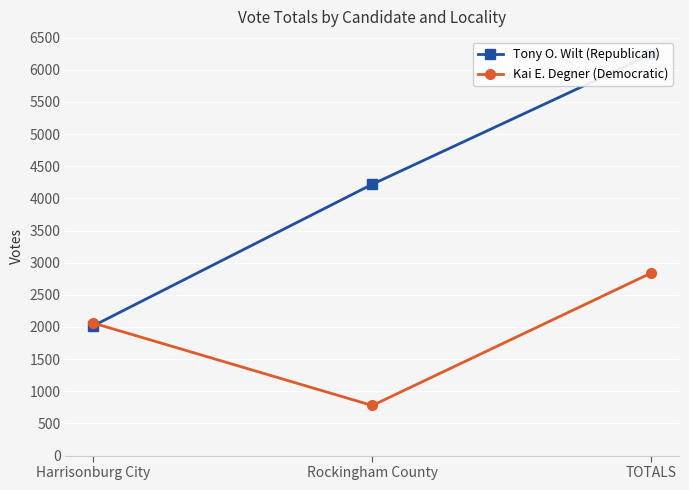

The Kai E. Degner (Democratic) series shows 2712 at Harrisonburg City. True or false?

False